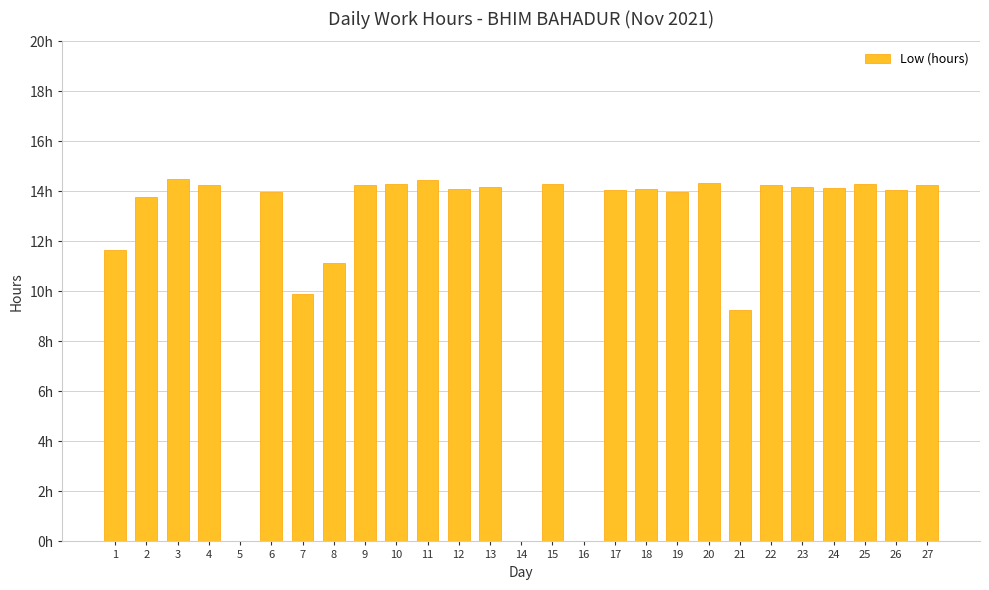

Count the number of categories in the chart.

27